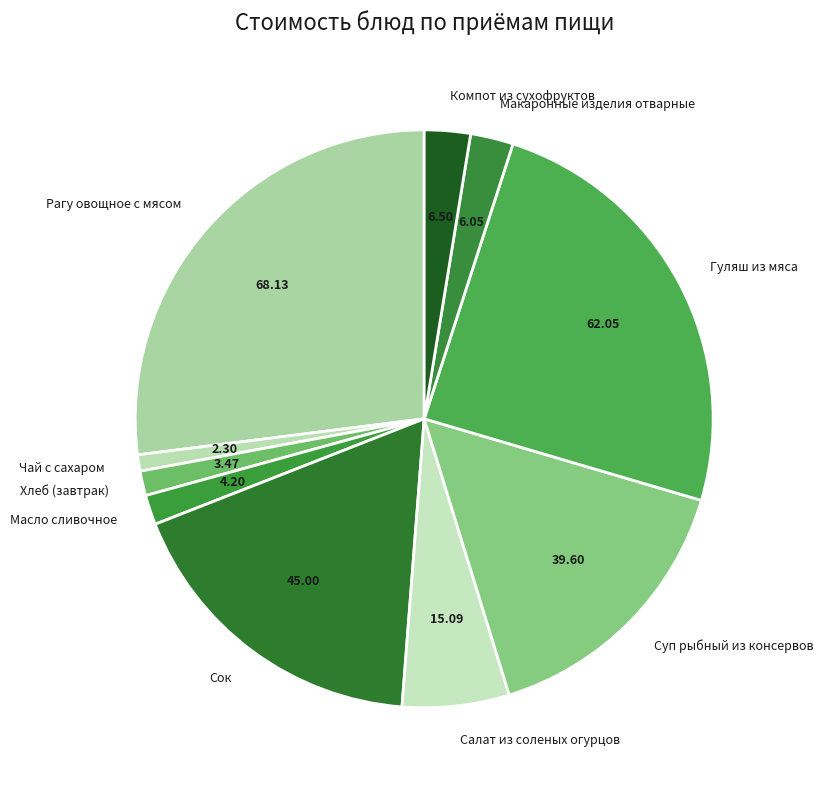

Combined, do Компот из сухофруктов and Хлеб (завтрак) account for over 50%?

No